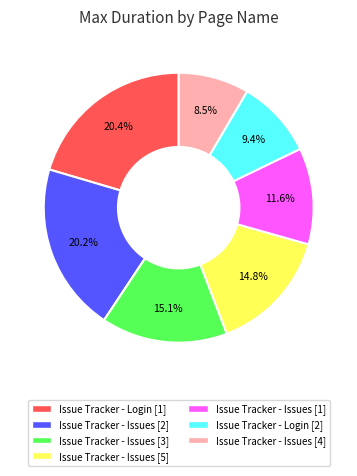

To the nearest percent, what is the average slice percentage?

14%